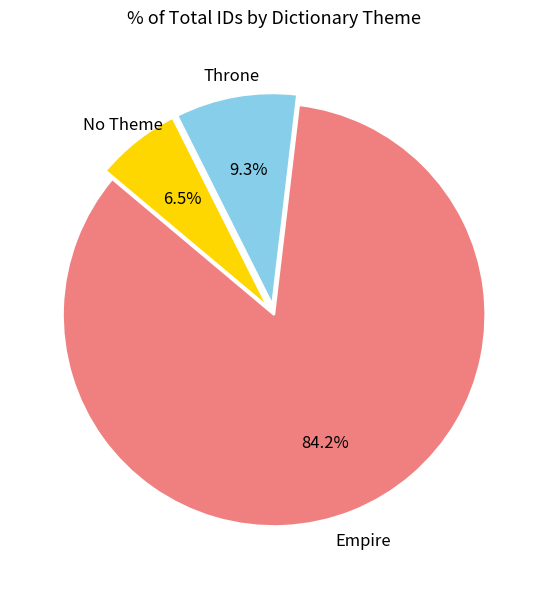

Which slice is the smallest?

No Theme